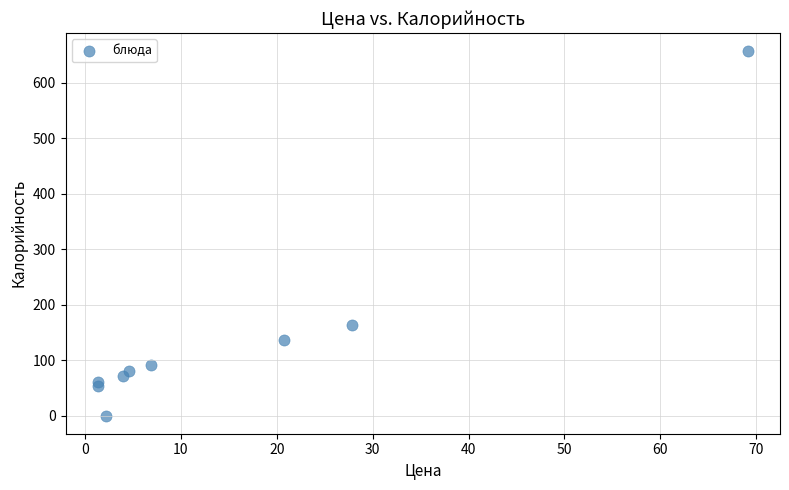

What Y value in the scatter plot is closest to 328?

164.0